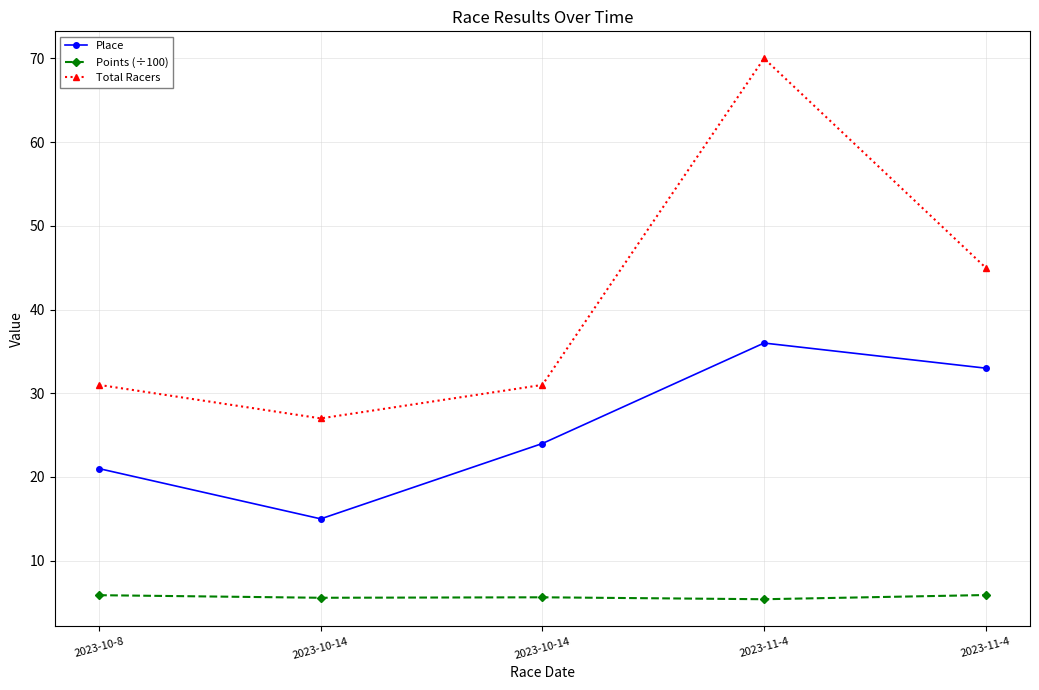

What are all the series names shown in the legend?

Place, Points (÷100), Total Racers